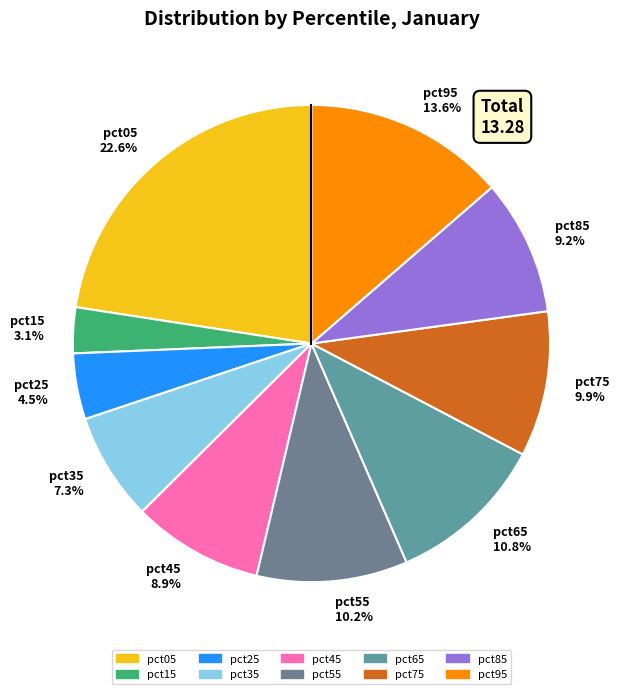

Does any single category account for the majority?

No